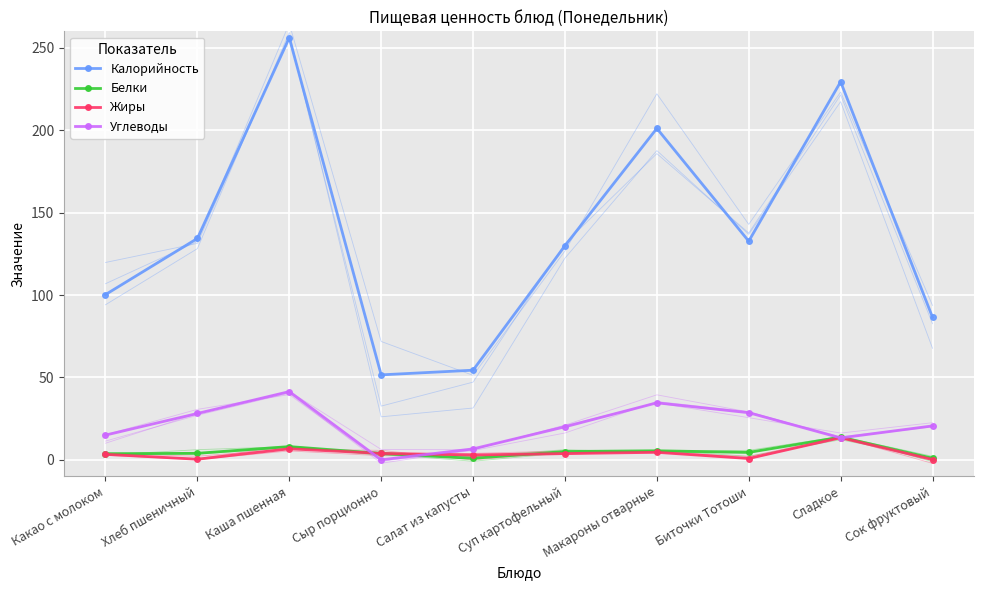

The value of Углеводы at Сыр порционно is 0.0. True or false?

True